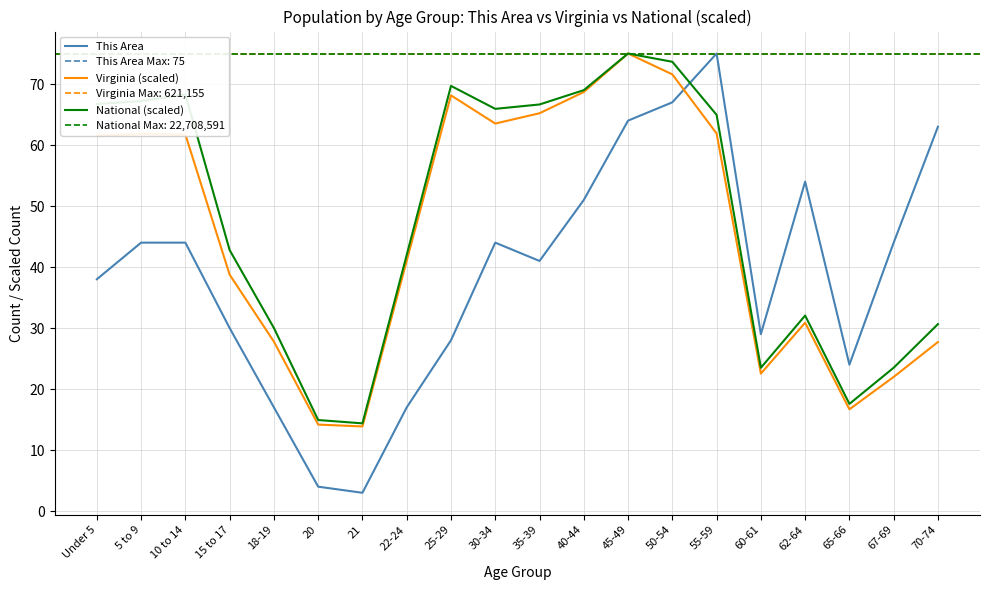

The Virginia (scaled) series shows 22.5 at 60-61. True or false?

True